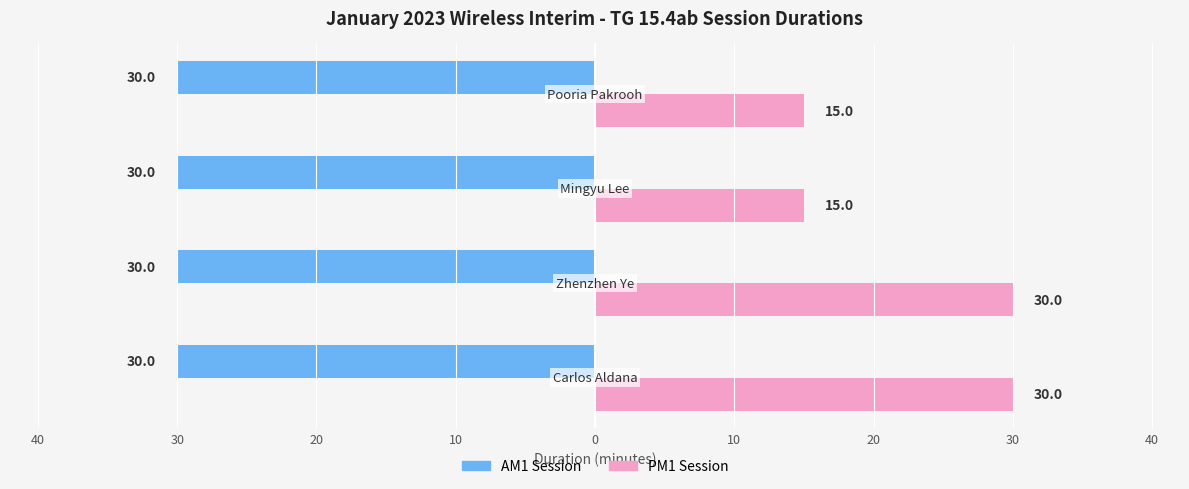

What are all the series names shown in the legend?

AM1 Session, PM1 Session